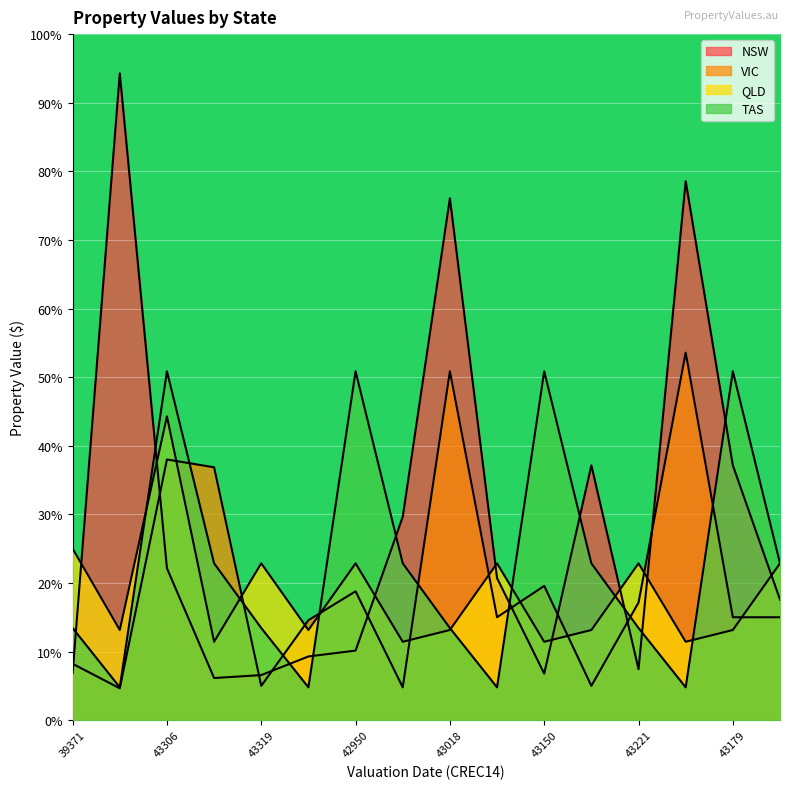

True or false: NSW has more than 1 points higher than both neighbors.

True